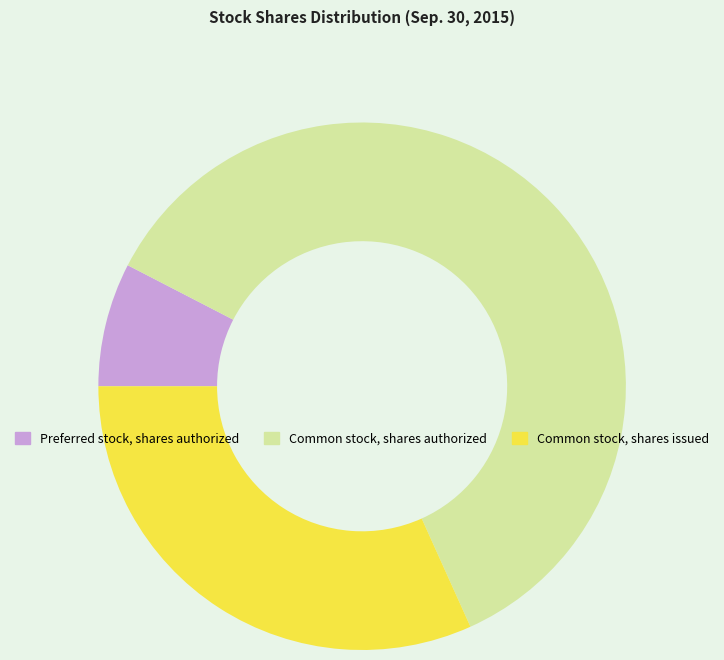

Is there any slice that represents more than half of the pie?

Yes